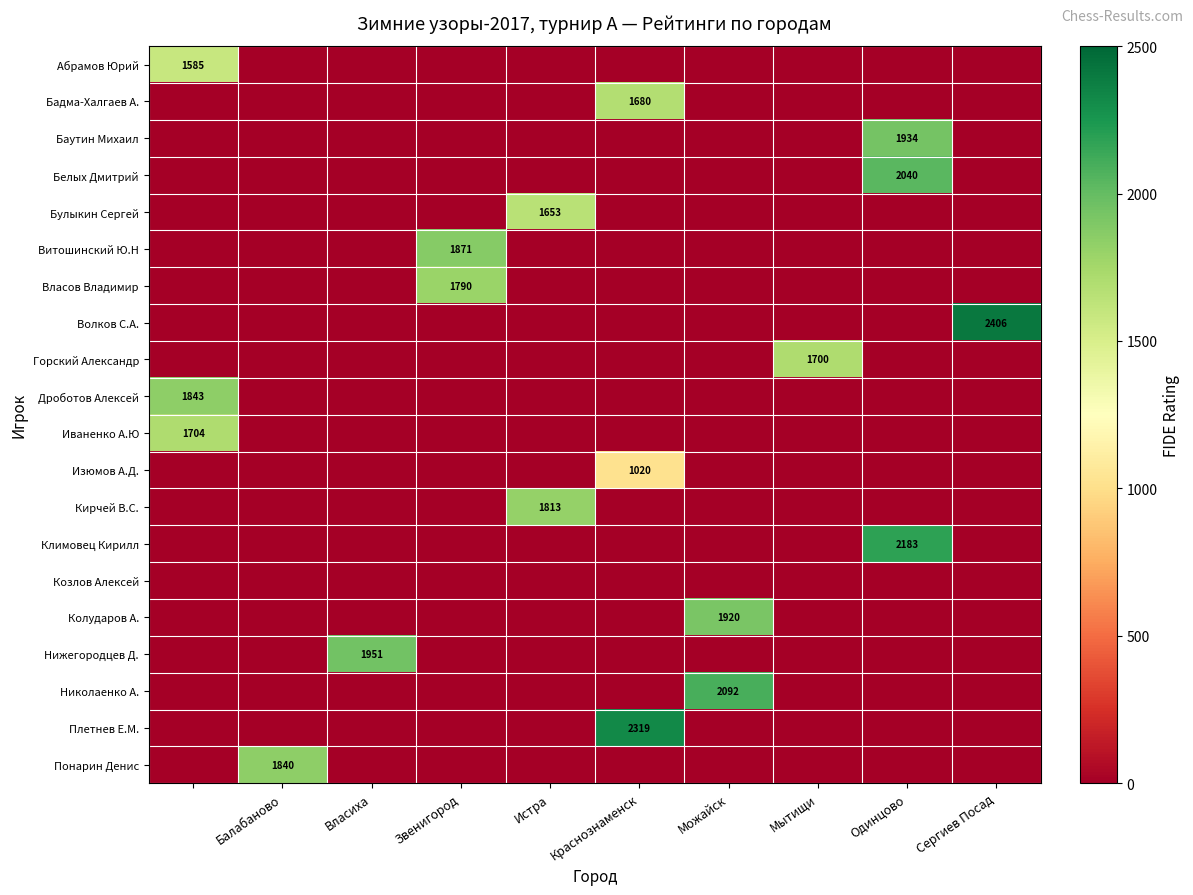

At how many categories does at least one series exceed 1083?

10